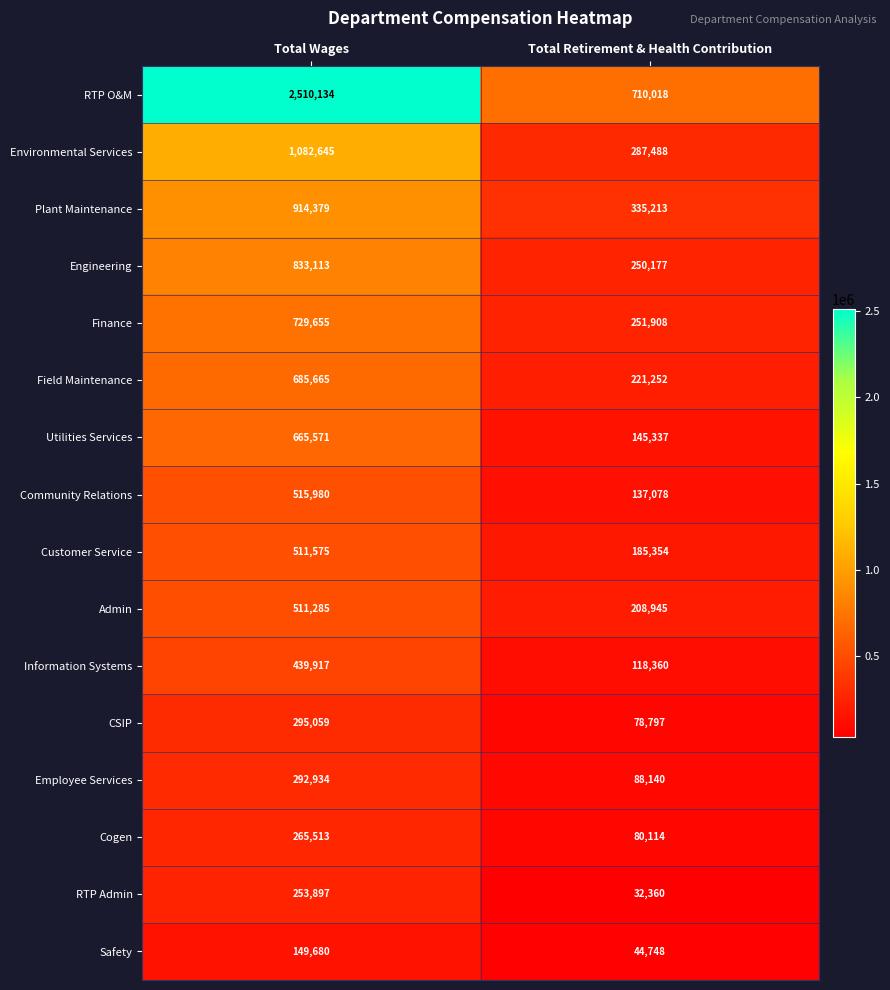

What is the difference between the maximum and minimum values in the Utilities Services series?

520234